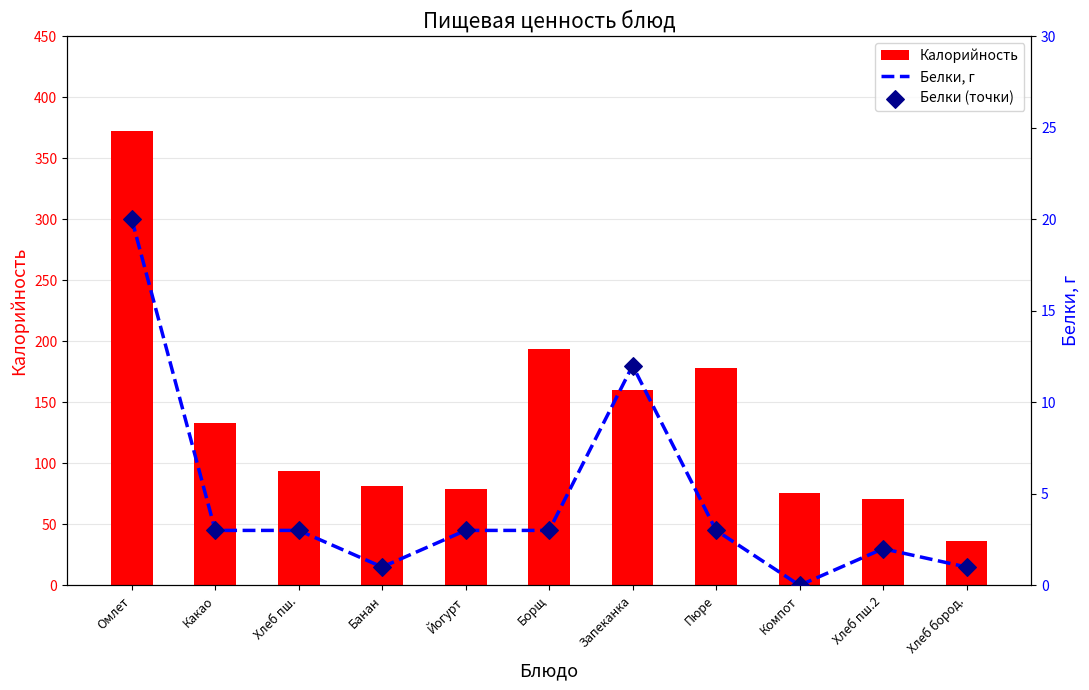

Which series contains the highest Y value?

Калорийность